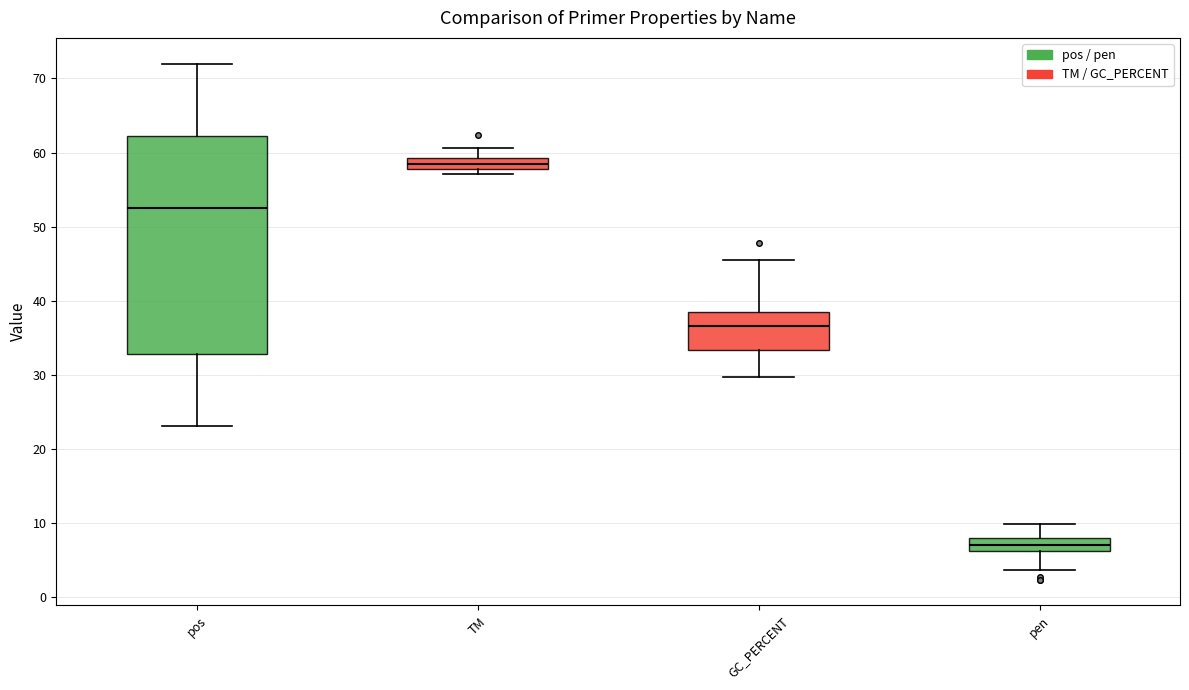

Which box's median line is the lowest?

pen